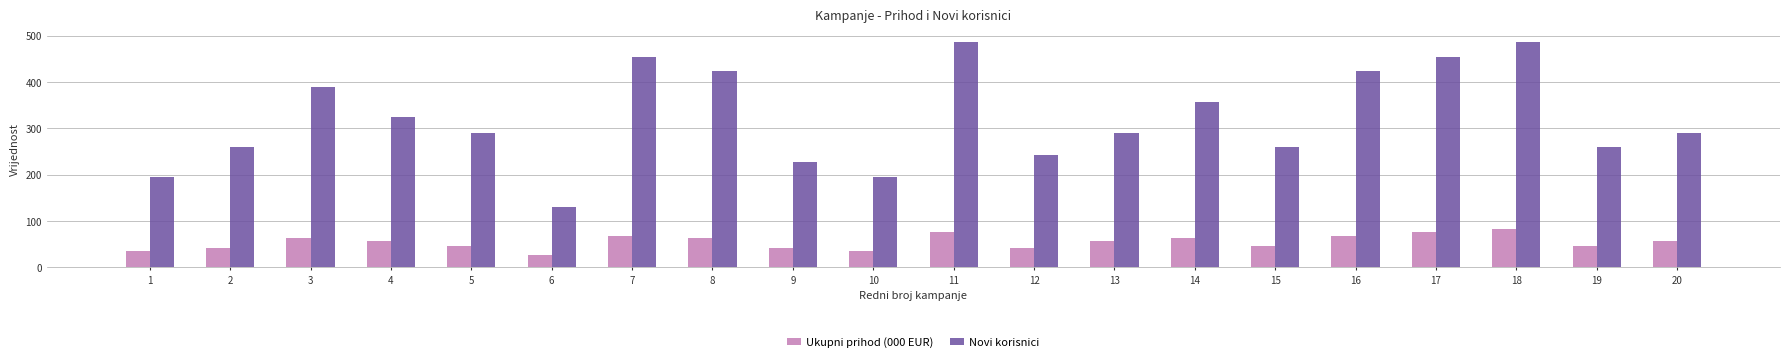

What value does the Ukupni prihod (000 EUR) series have at 20?

58